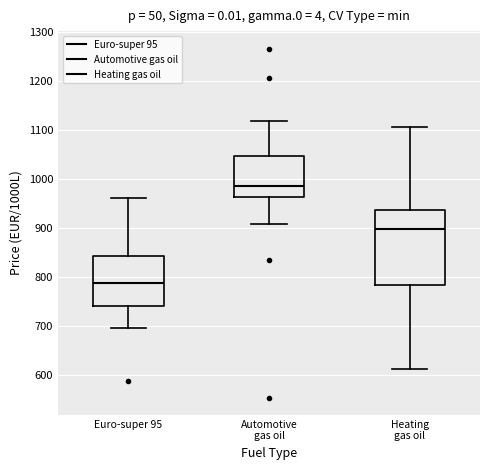

Reading left to right, read every box against the y-axis: the position of its median line, the range the box covers, and the ends of its whiskers. The values are not printed on the chart, so give them approximately, as read against the axis.

Euro-super 95: median 790, box 740 to 840, whiskers 690 to 960
Automotive gas oil: median 990, box 960 to 1050, whiskers 910 to 1120
Heating gas oil: median 900, box 780 to 940, whiskers 610 to 1110